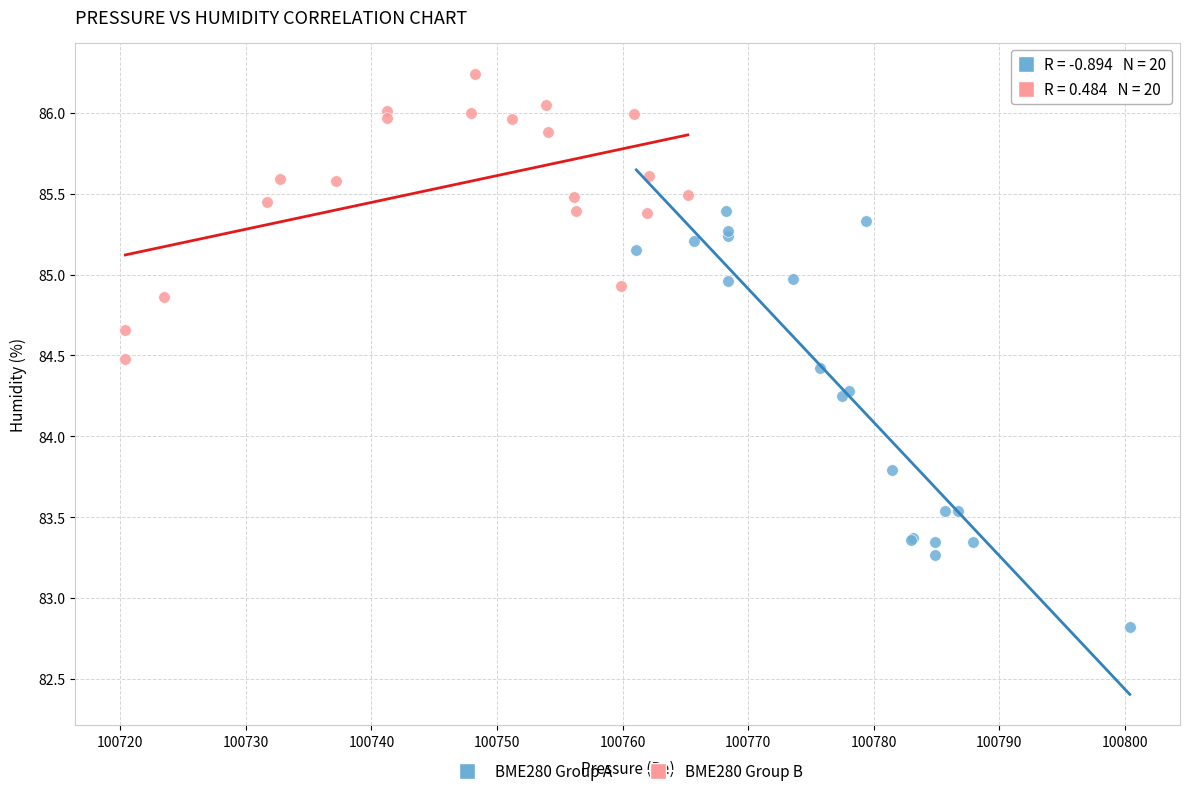

Which series reaches the maximum Y coordinate?

BME280 Group B